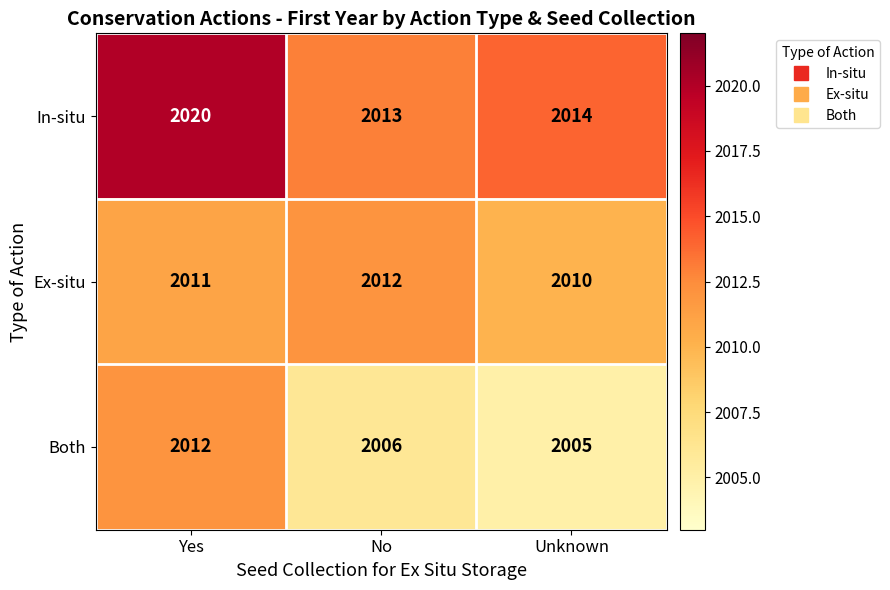

Which category has the highest value across all series?

Yes